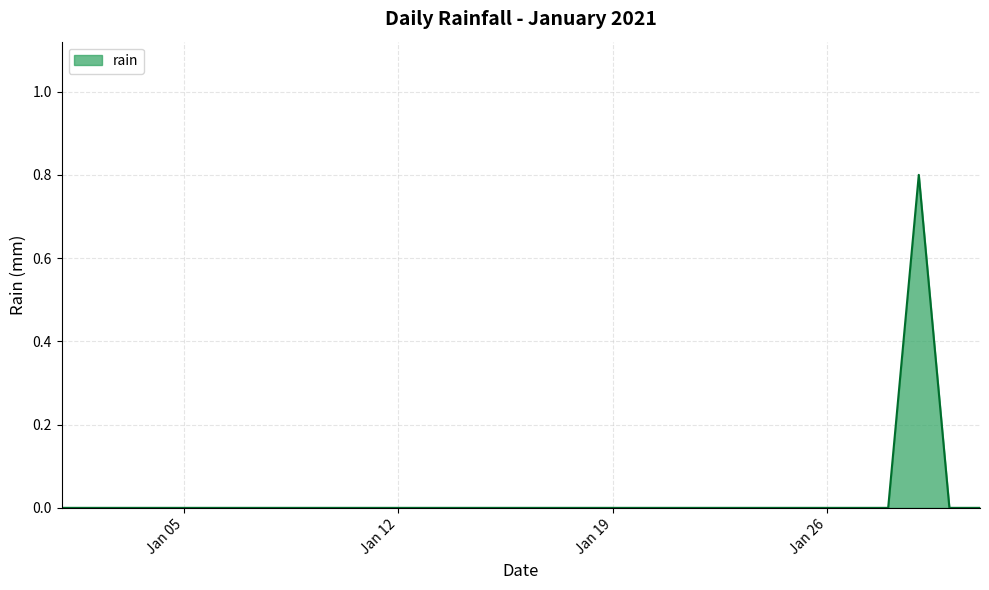

What is the maximum value shown in the chart?

0.8